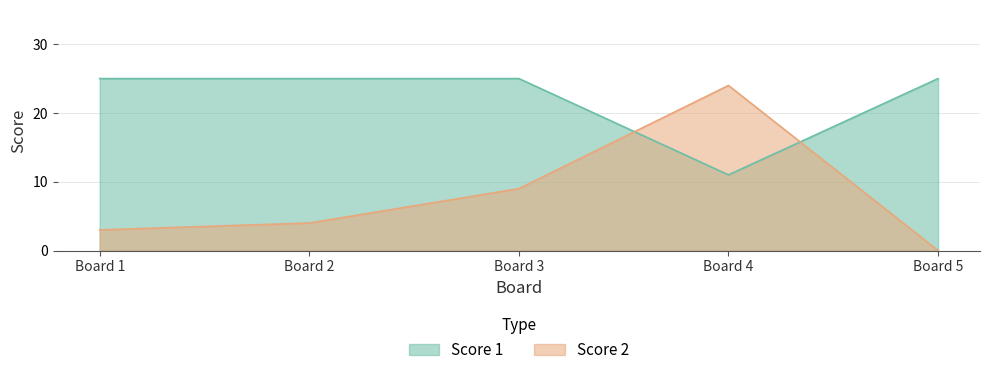

Where is Score 2 nearest to the value 12?

Board 3